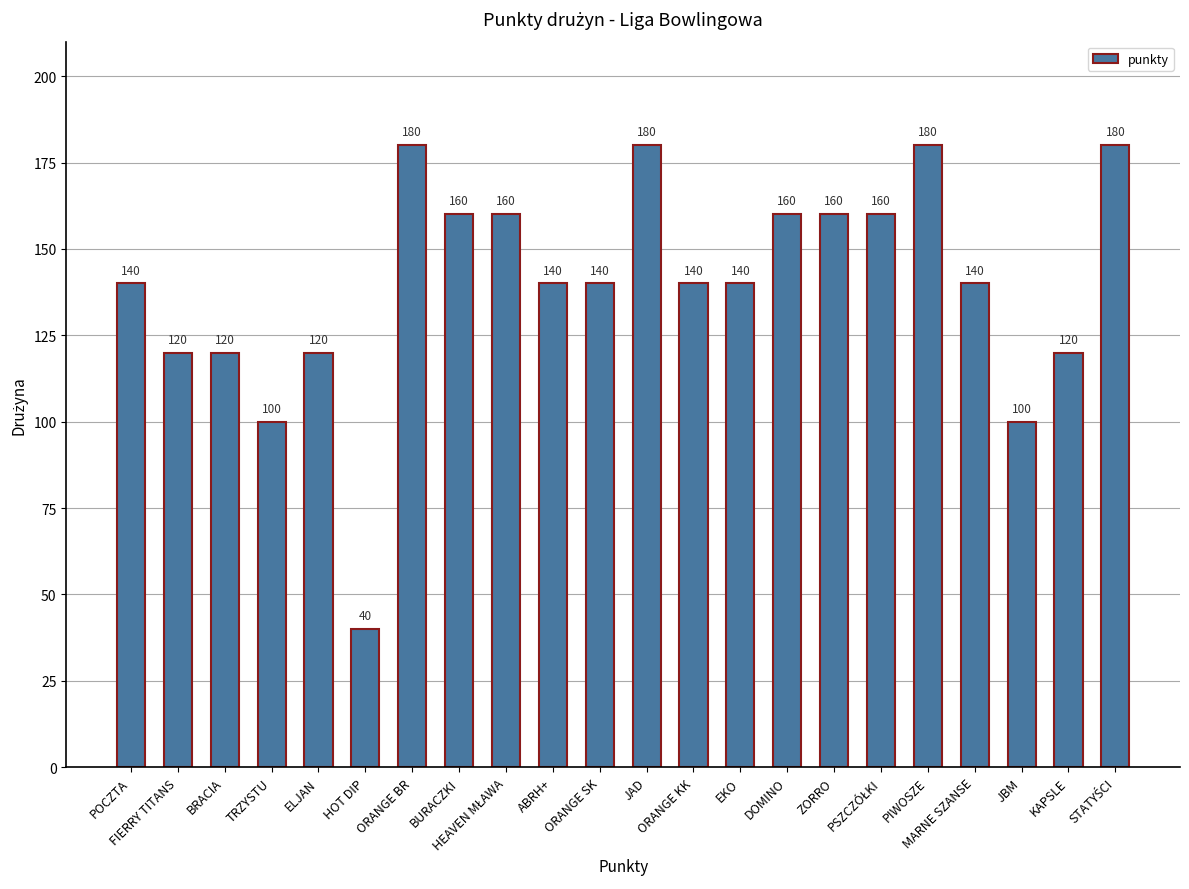

How many values are below 140?

7